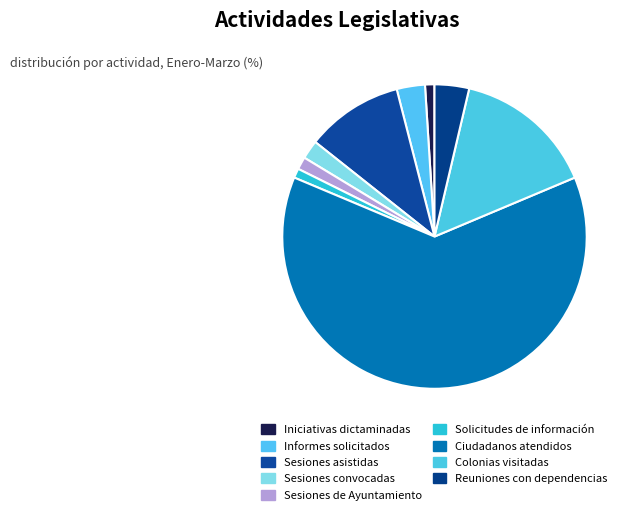

How many slices are in this pie chart?

9